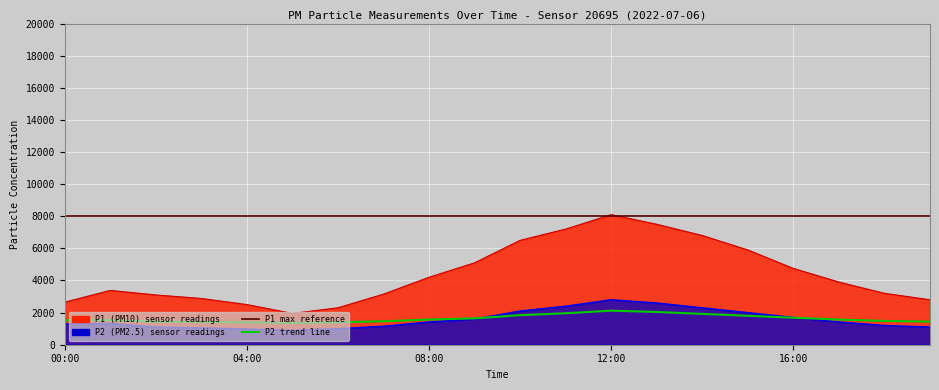

What is the label of the 2nd point from the left?

04:00